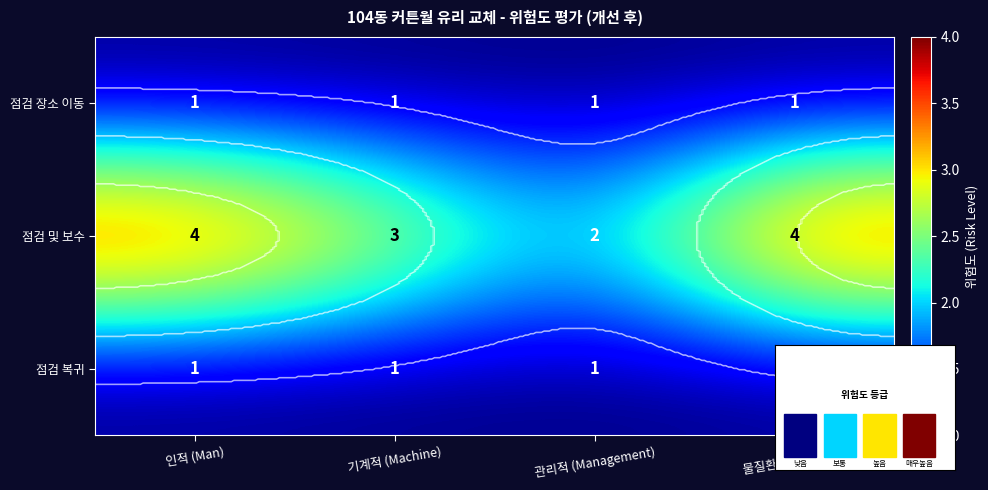

Rank the categories by 점검 및 보수 value from lowest to highest.

관리적 (Management), 기계적 (Machine), 인적 (Man), 물질환경적 (Media)